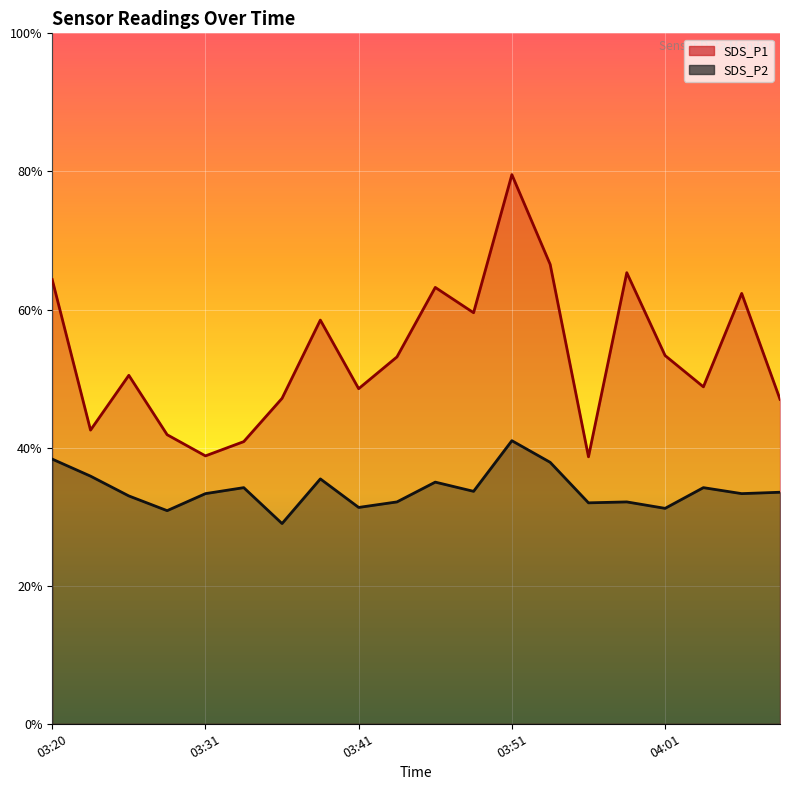

True or false: SDS_P1 has more than 1 interior local peaks.

True